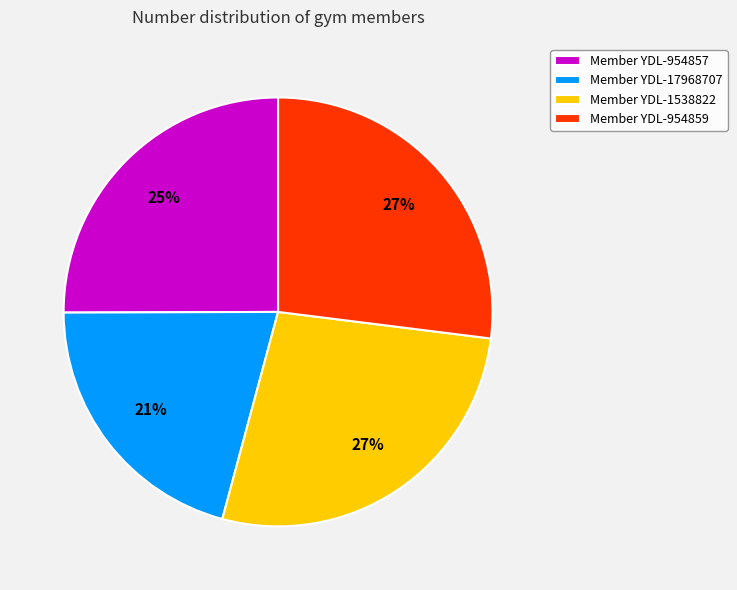

Is the sum of Member YDL-1538822 and Member YDL-954857 greater than half?

Yes